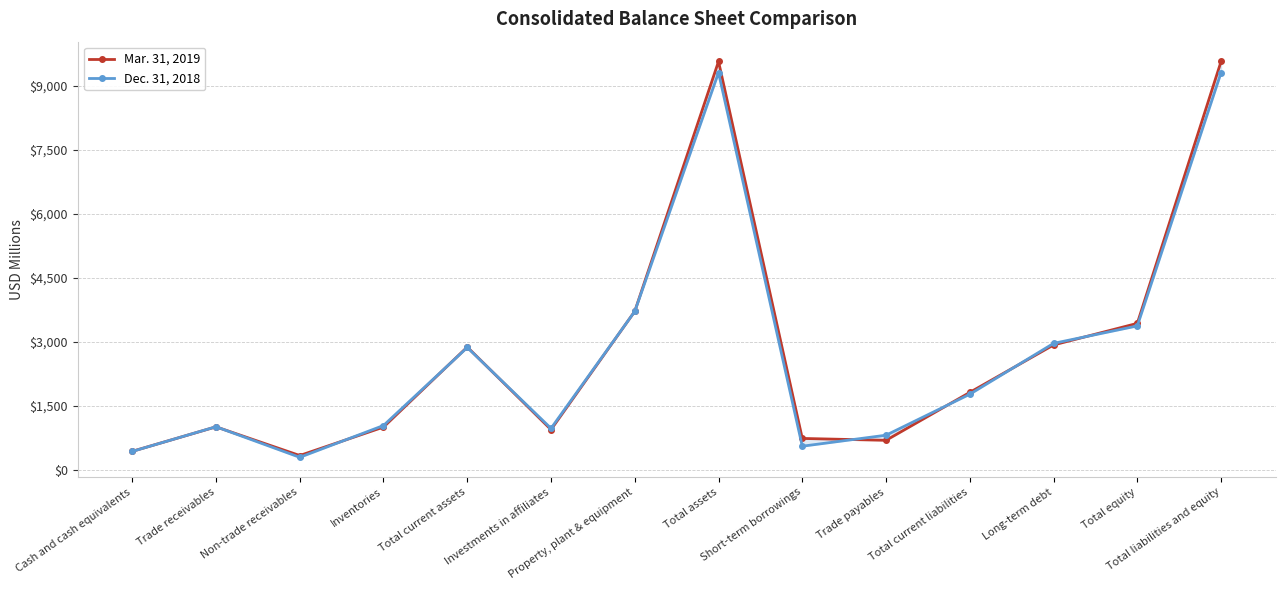

Which series has the largest total across all categories?

Mar. 31, 2019